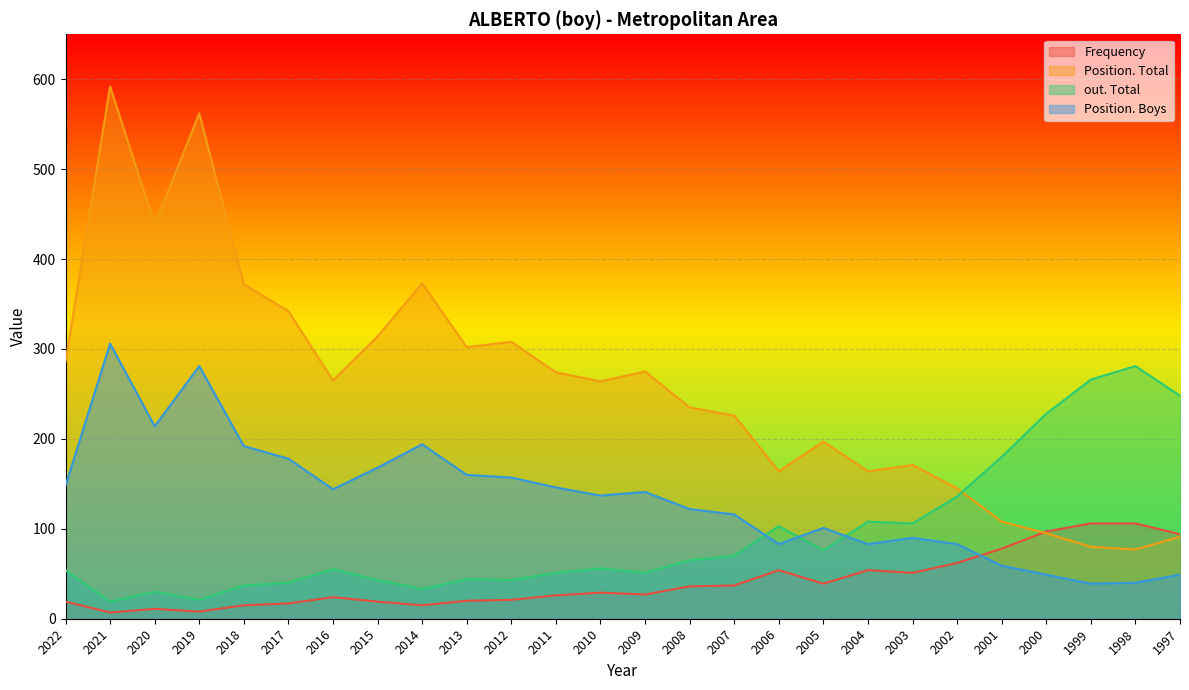

Is it true that Frequency equals 78 at 2001?

True